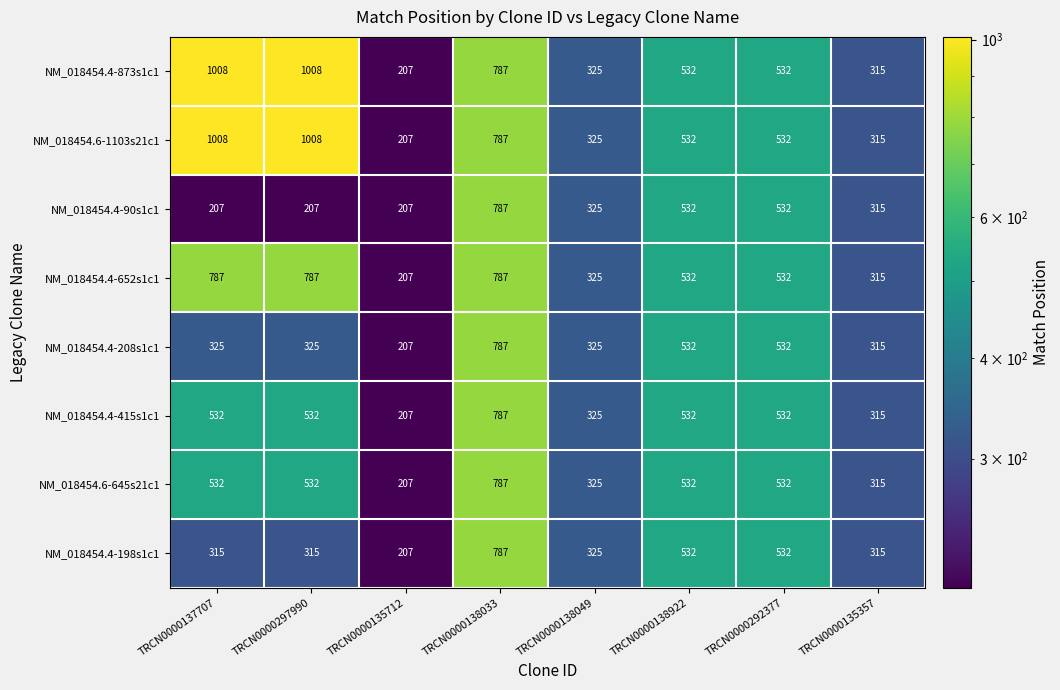

At which label does NM_018454.4-198s1c1 first exceed 325?

TRCN0000138033